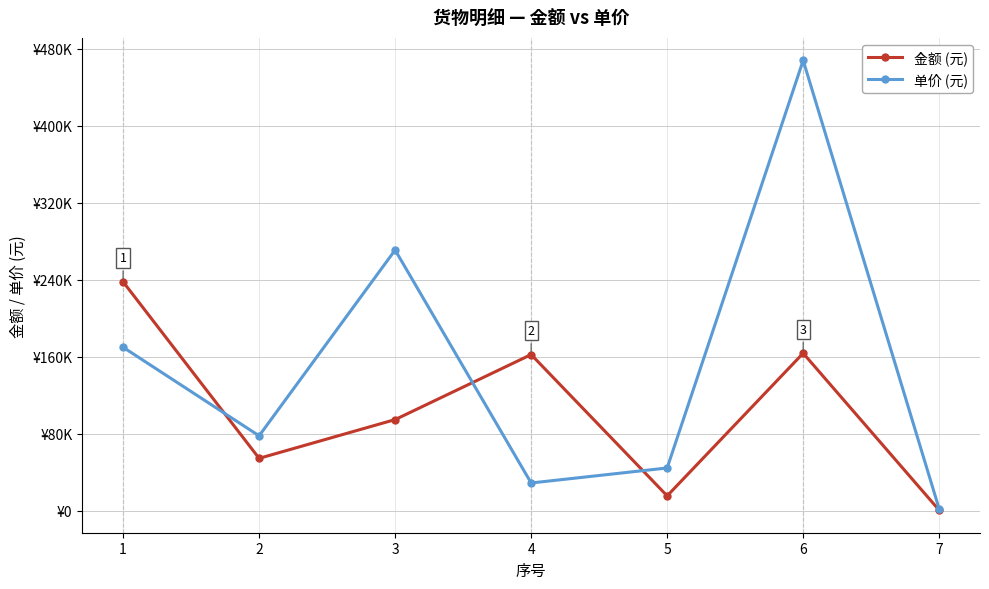

What is the difference between the 金额 (元) values at 3 and 5?

79240